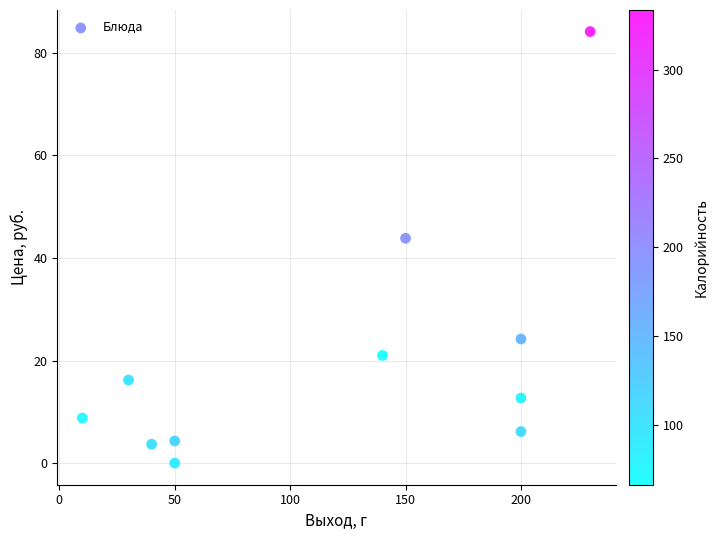

What is the range of Y values (max minus min)?

84.1